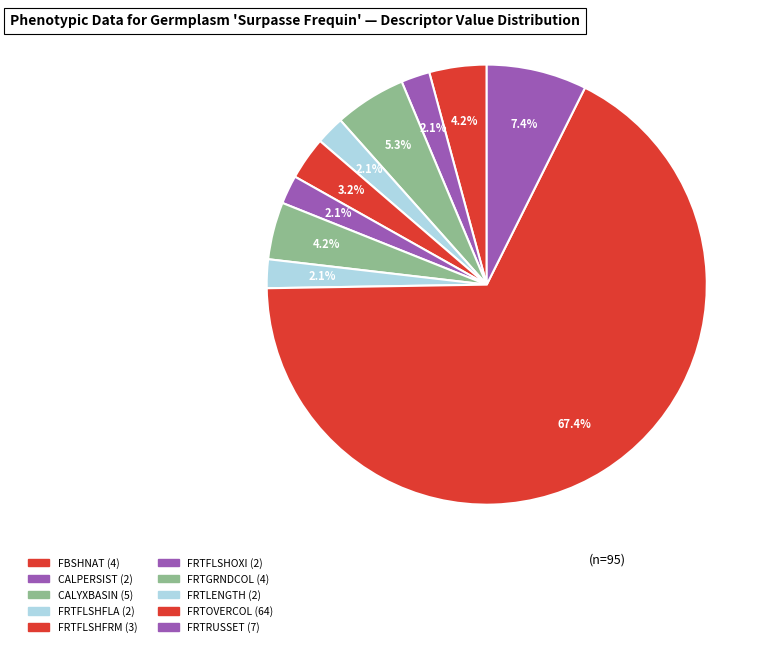

What is the majority slice?

FRTOVERCOL